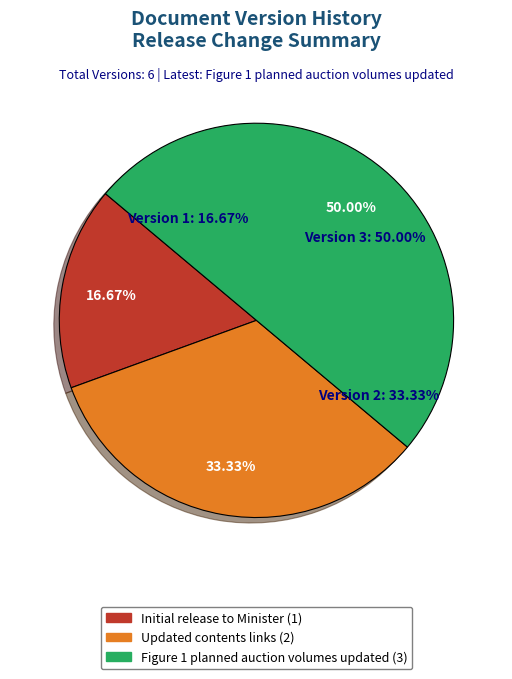

Is it true that Initial release to Minister is 25% of the pie?

False